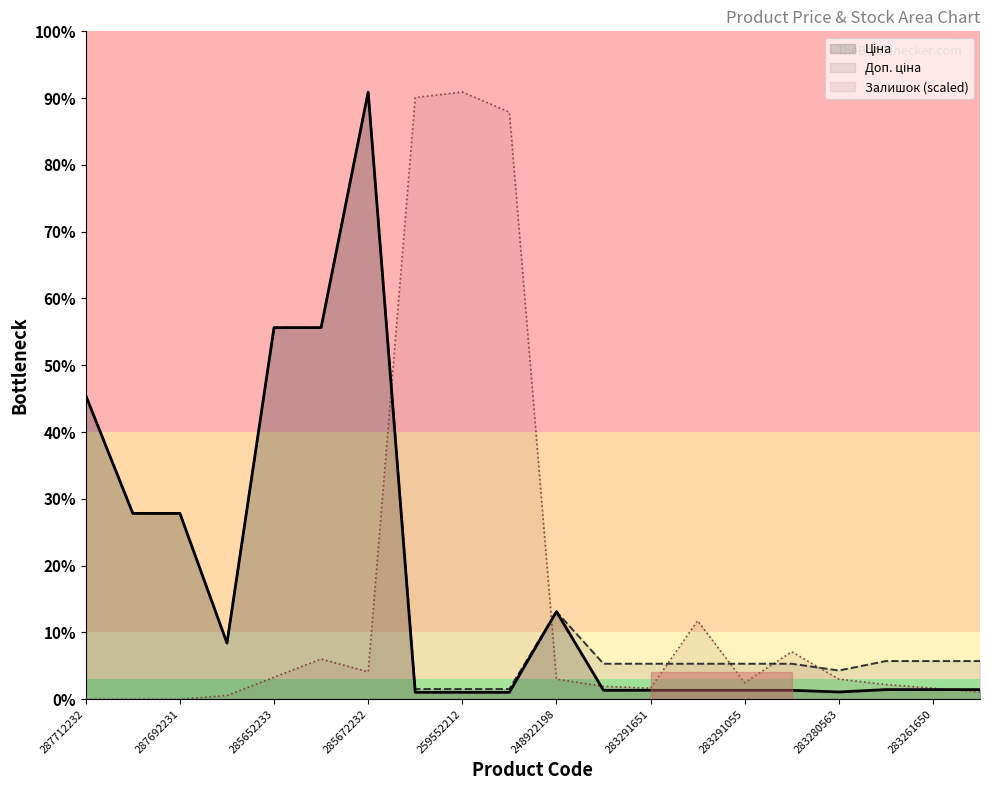

Count the number of data series in this chart.

3